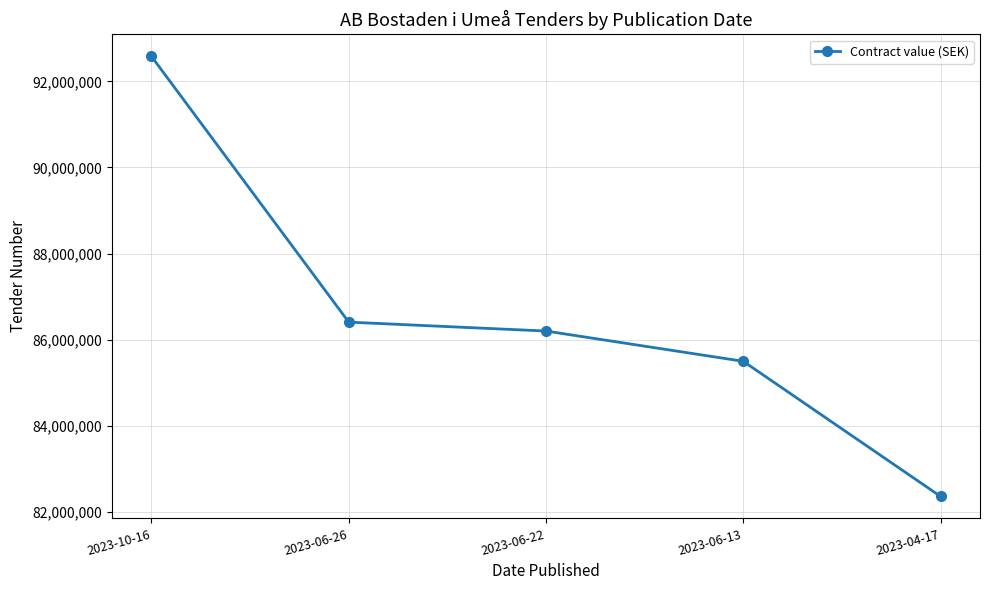

Where does the data first go above 86199068?

2023-10-16